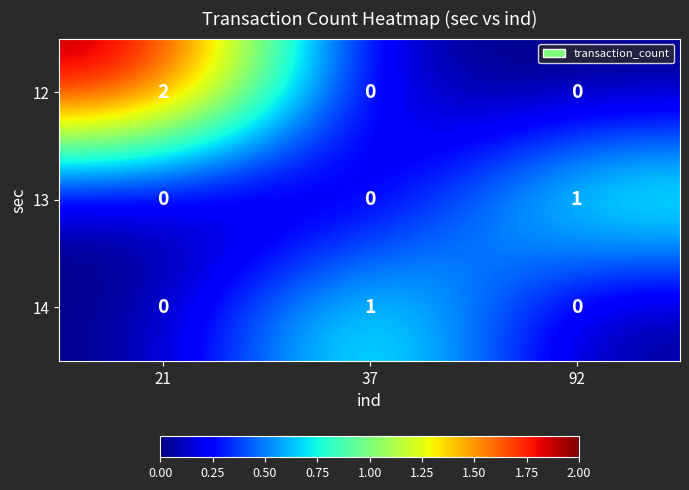

Which series changed the most between 21 and 92?

12